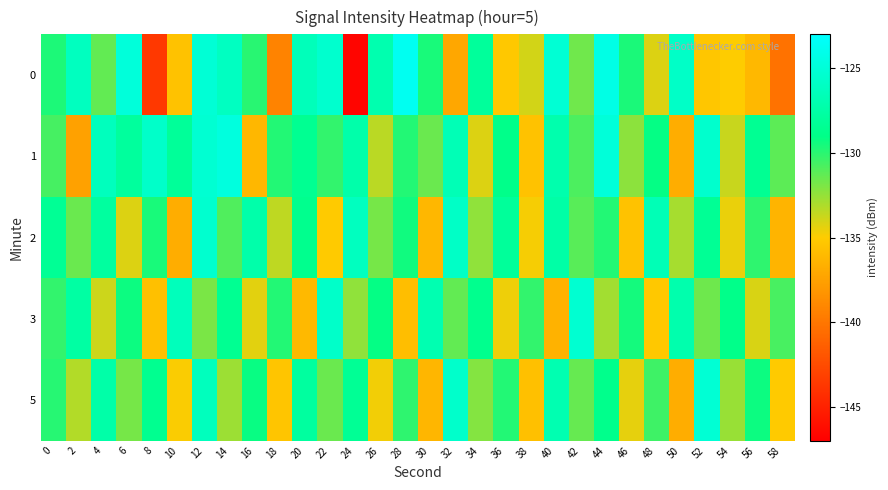

Which series has the largest total across all categories?

1